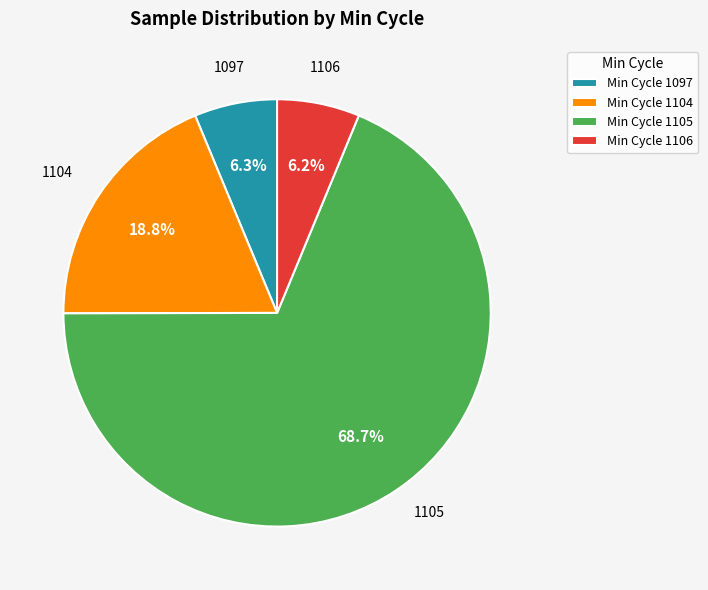

How many segments does this pie chart have?

4